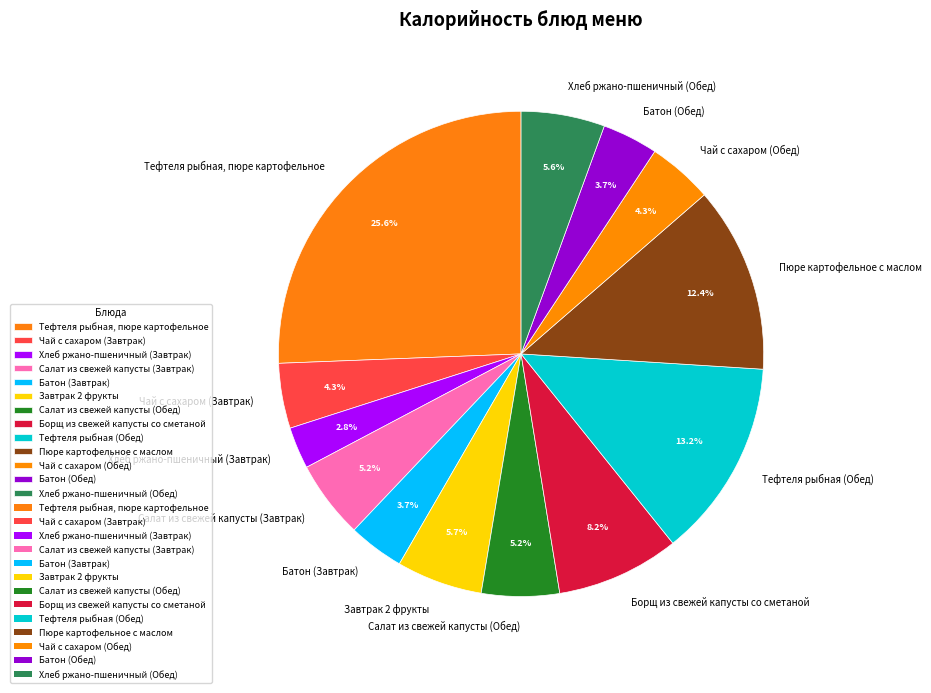

Which category has the biggest portion of the pie?

Тефтеля рыбная, пюре картофельное